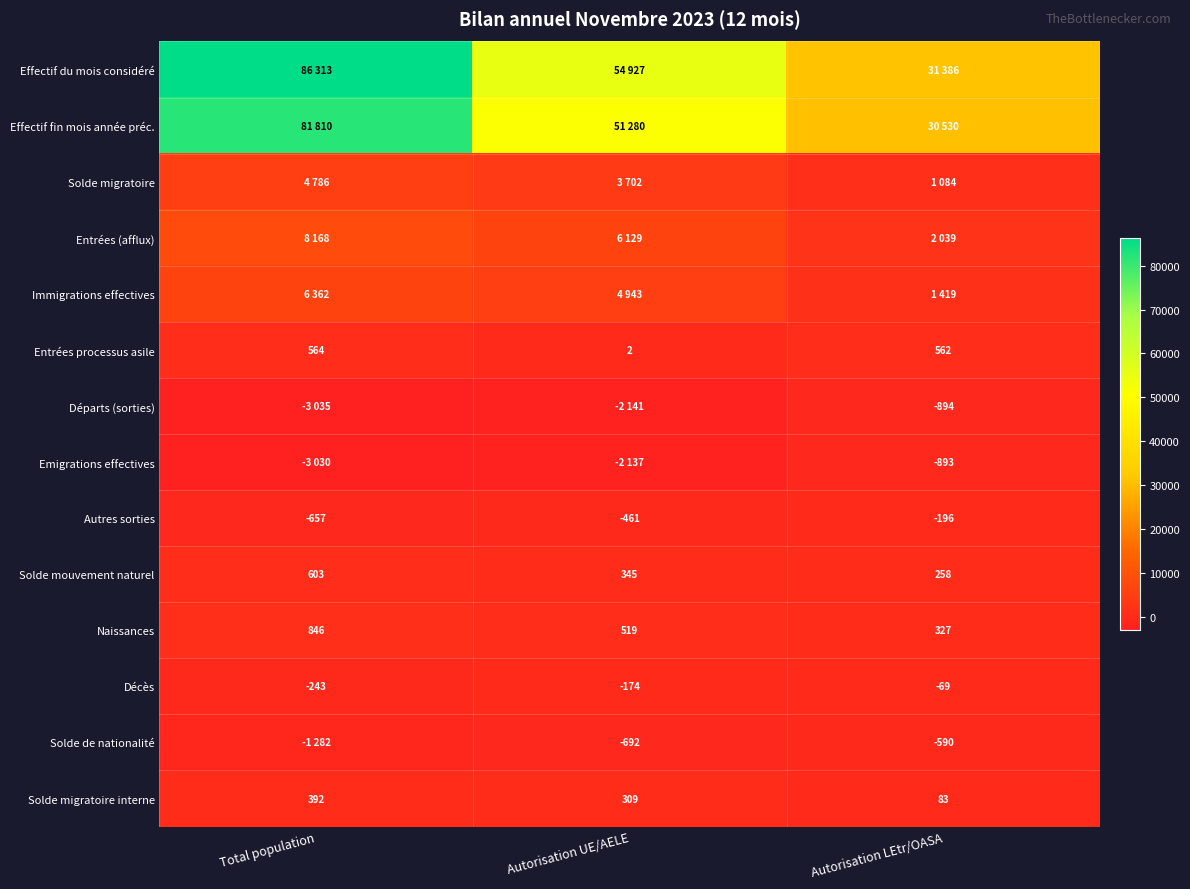

What value does the Naissances series have at Autorisation UE/AELE, to the nearest 100?

500